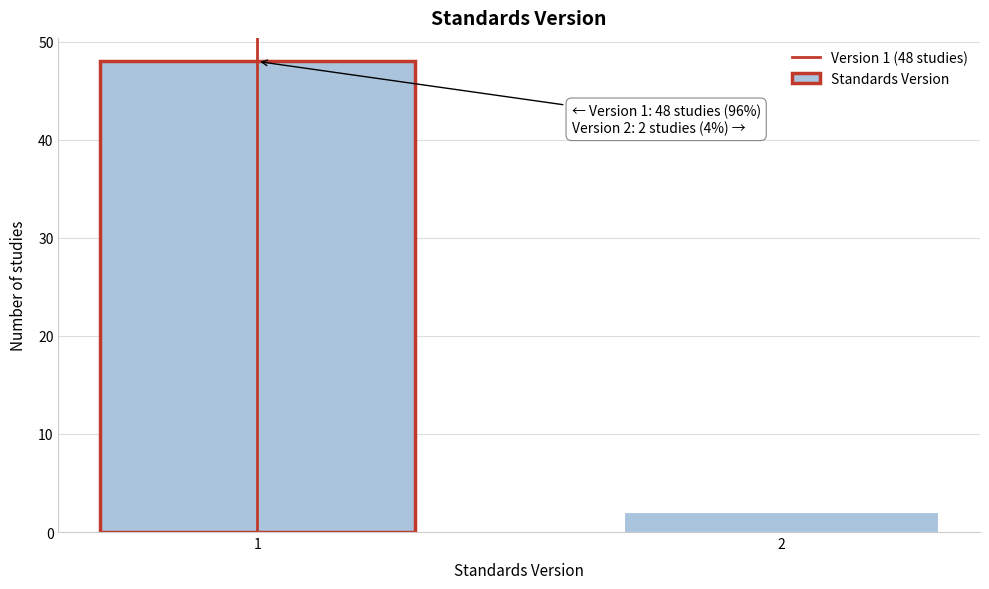

Reading left to right, list all the values displayed in this chart.

48	2